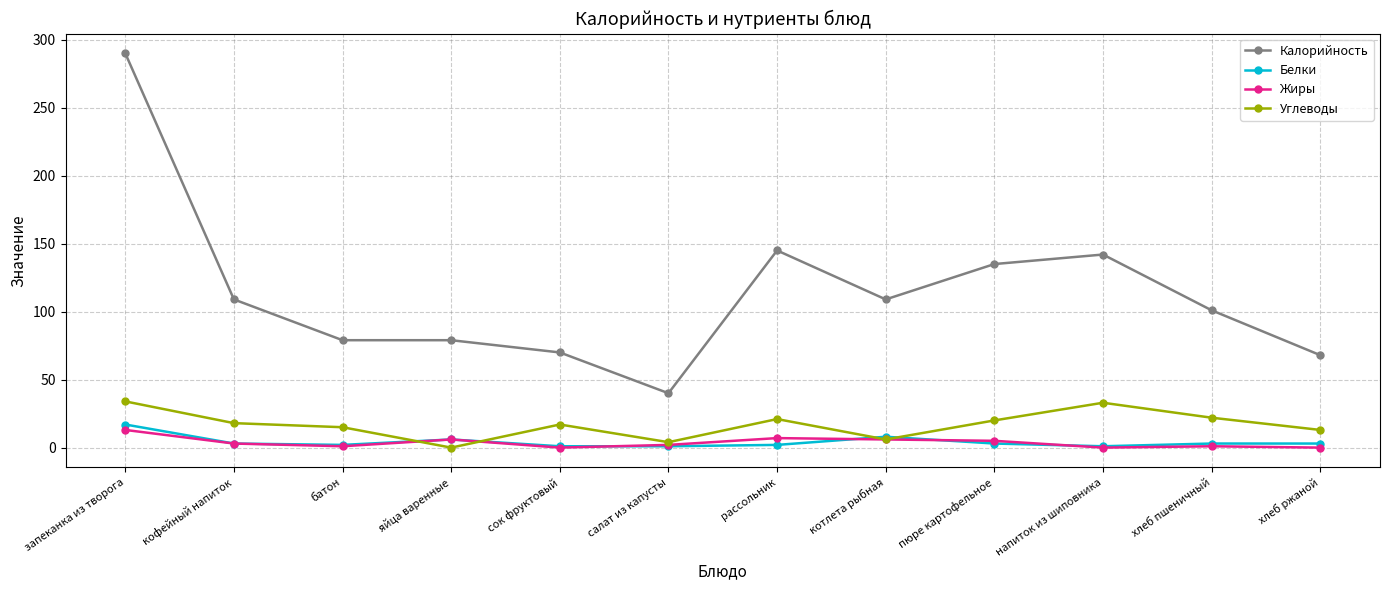

What are all the series names shown in the legend?

Калорийность, Белки, Жиры, Углеводы